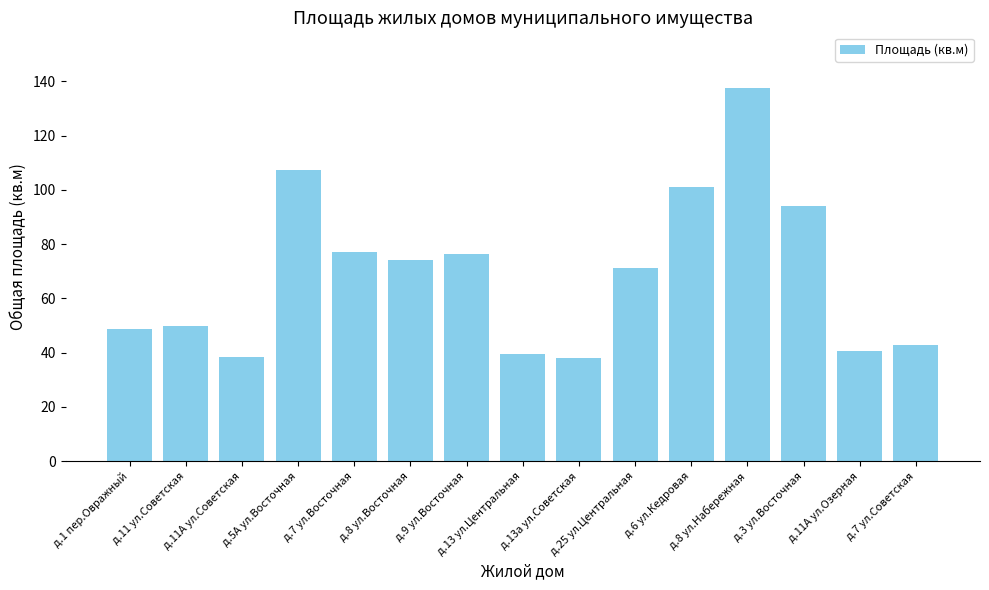

Read the value at д.3 ул.Восточная.

94.2